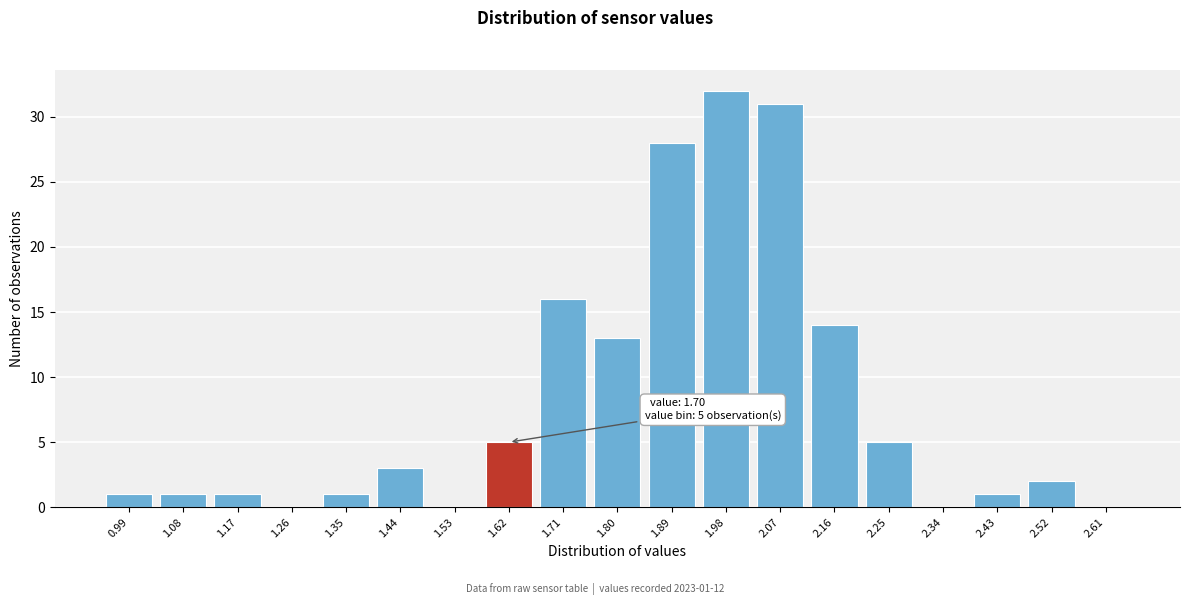

Reading left to right, extract all data points from this chart.

0.99=1	1.08=1	1.17=1	1.26=0	1.35=1	1.44=3	1.53=0	1.62=5	1.71=16	1.80=13	1.89=28	1.98=32	2.07=31	2.16=14	2.25=5	2.34=0	2.43=1	2.52=2	2.61=0